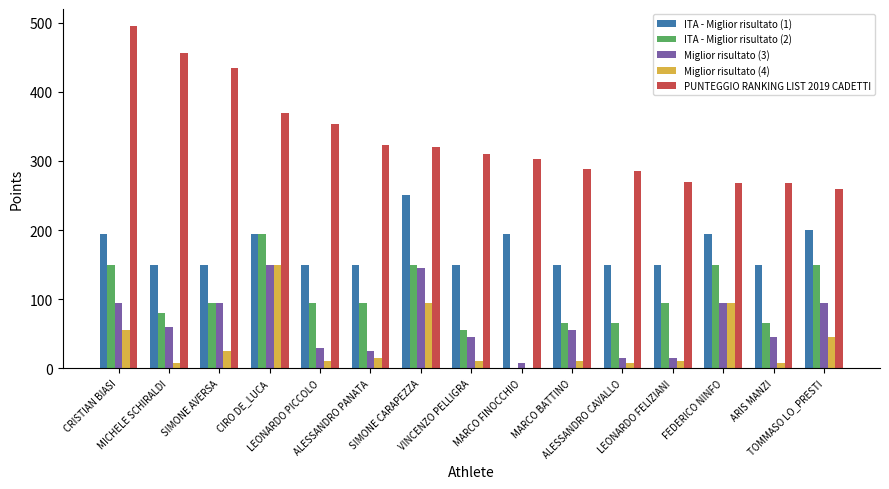

Which series has the largest total across all categories?

PUNTEGGIO RANKING LIST 2019 CADETTI